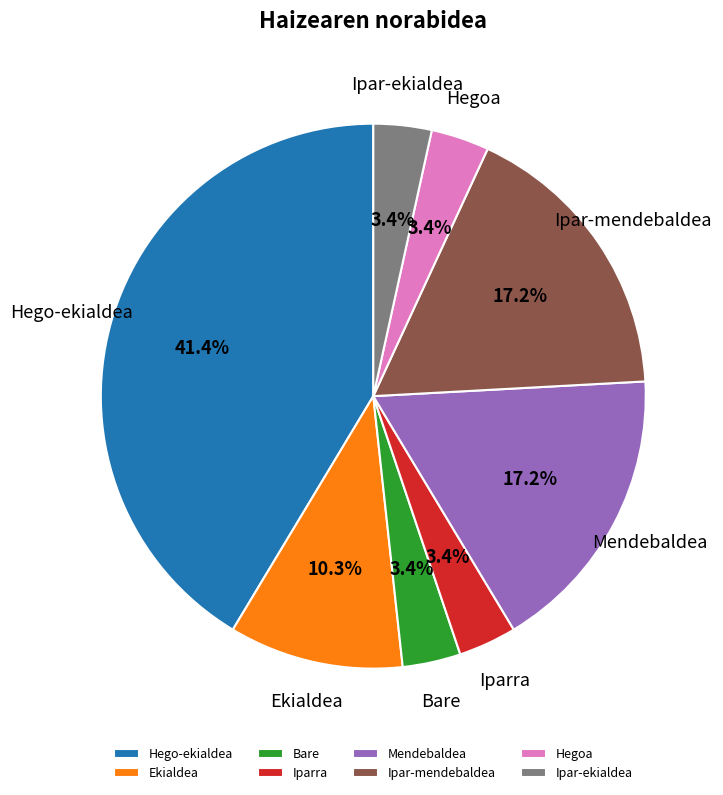

To the nearest percent, what is the combined percentage of Iparra and Ekialdea?

14%